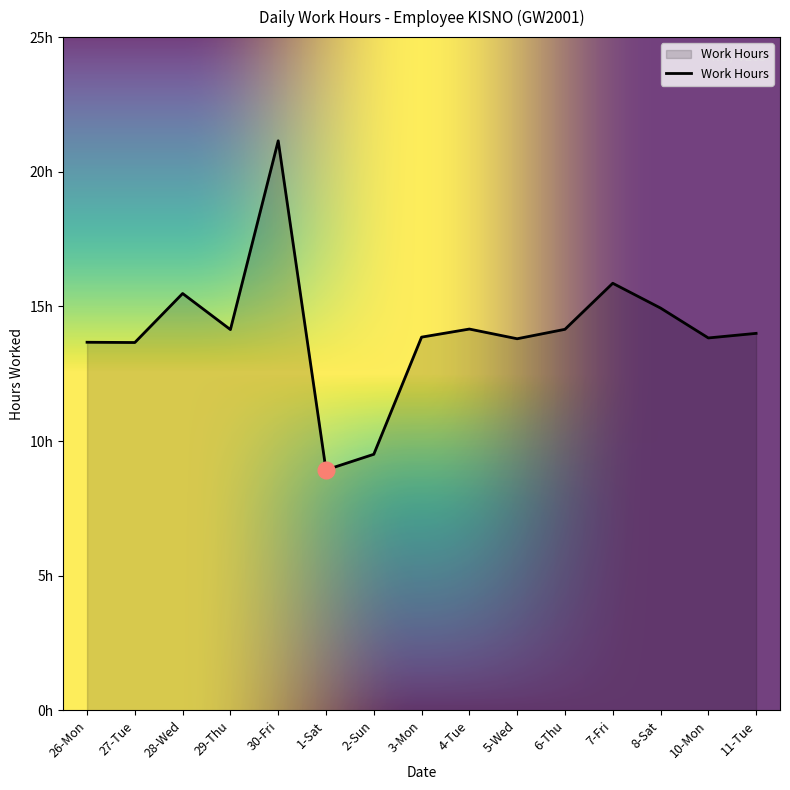

Which has a higher value, 3-Mon or 4-Tue?

4-Tue